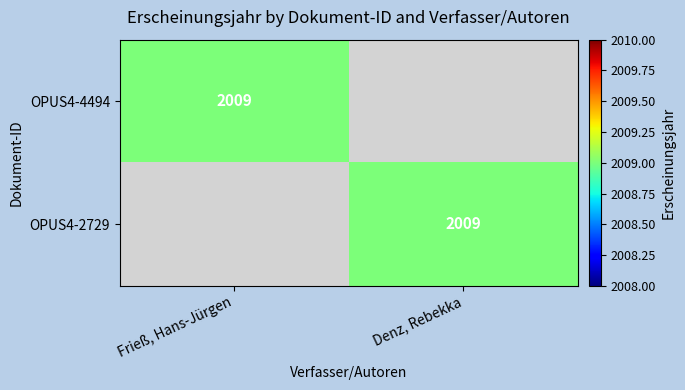

Is it true that OPUS4-4494 equals 951 at Frieß, Hans-Jürgen?

False